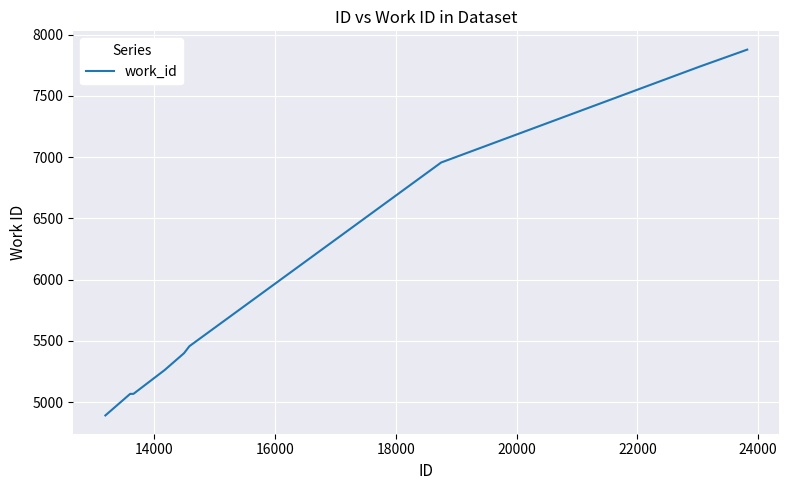

What is the greatest value displayed?

7877